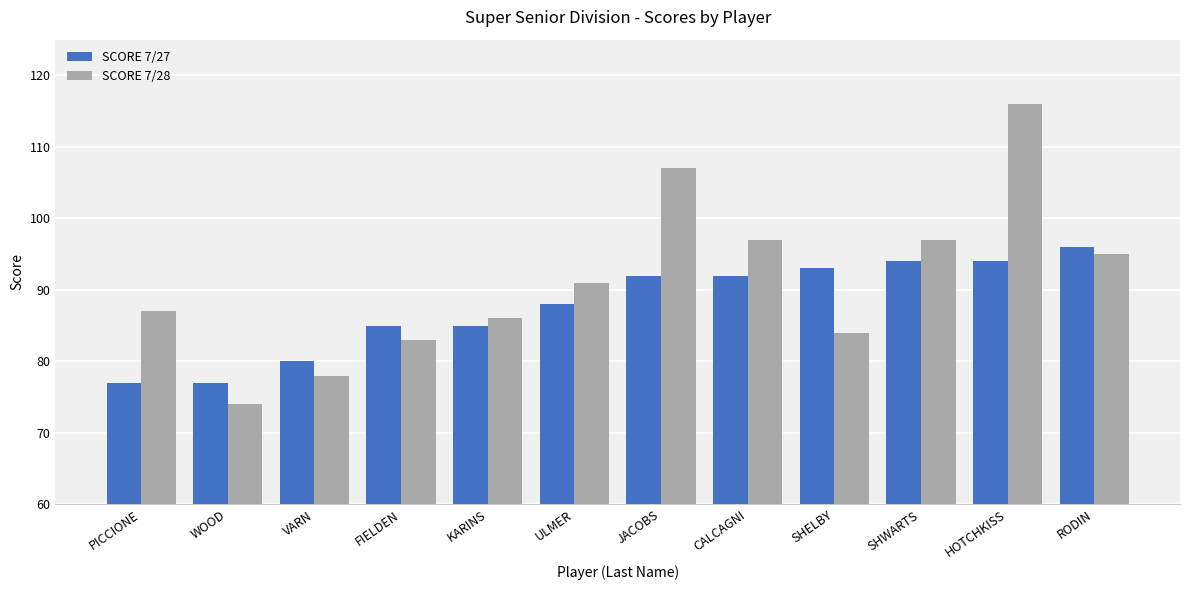

What is the average value of the SCORE 7/27 series?

88